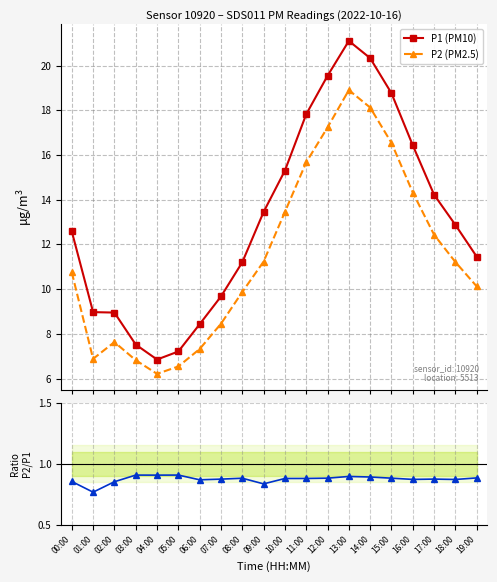

How many lines are shown in the chart?

3